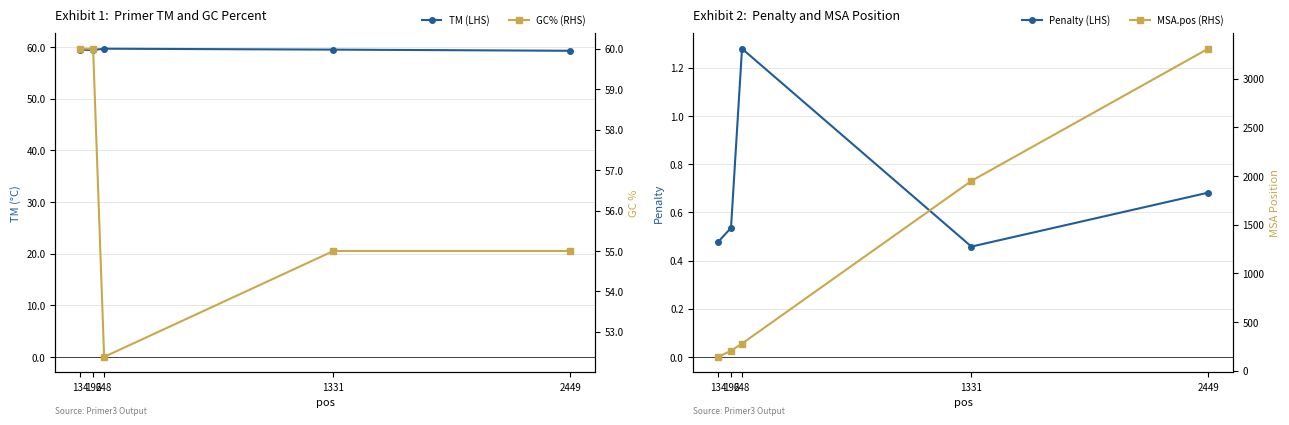

What is the total value across all series at 248?

393.4